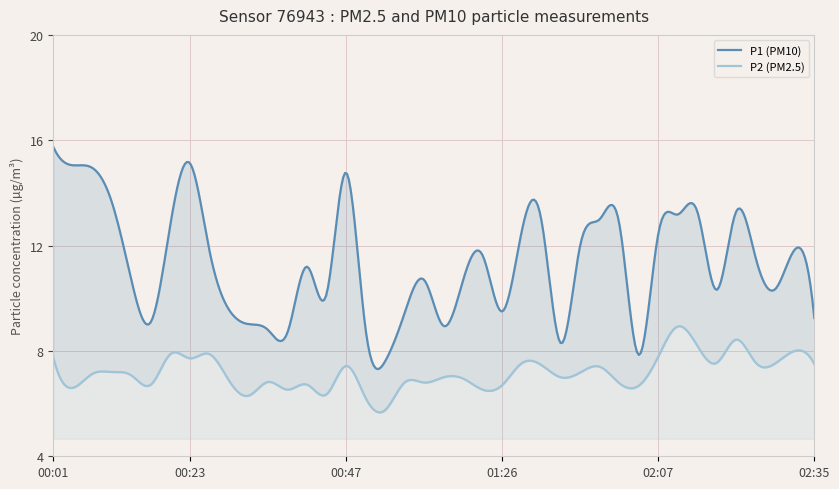

What is the total value across all series at 00:23?

22.9